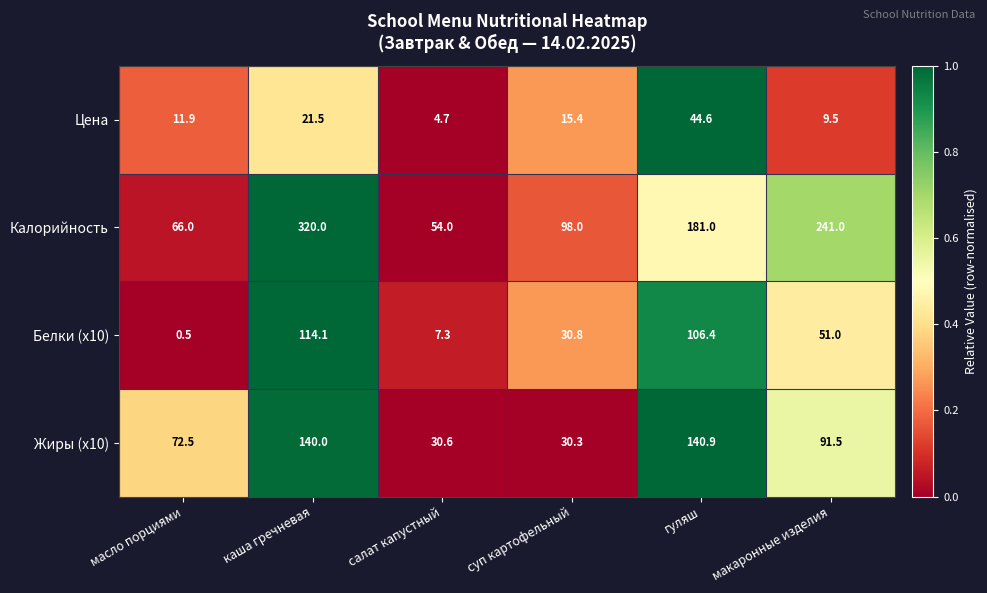

True or false: Жиры (x10) has a value of 140.9 at гуляш.

True